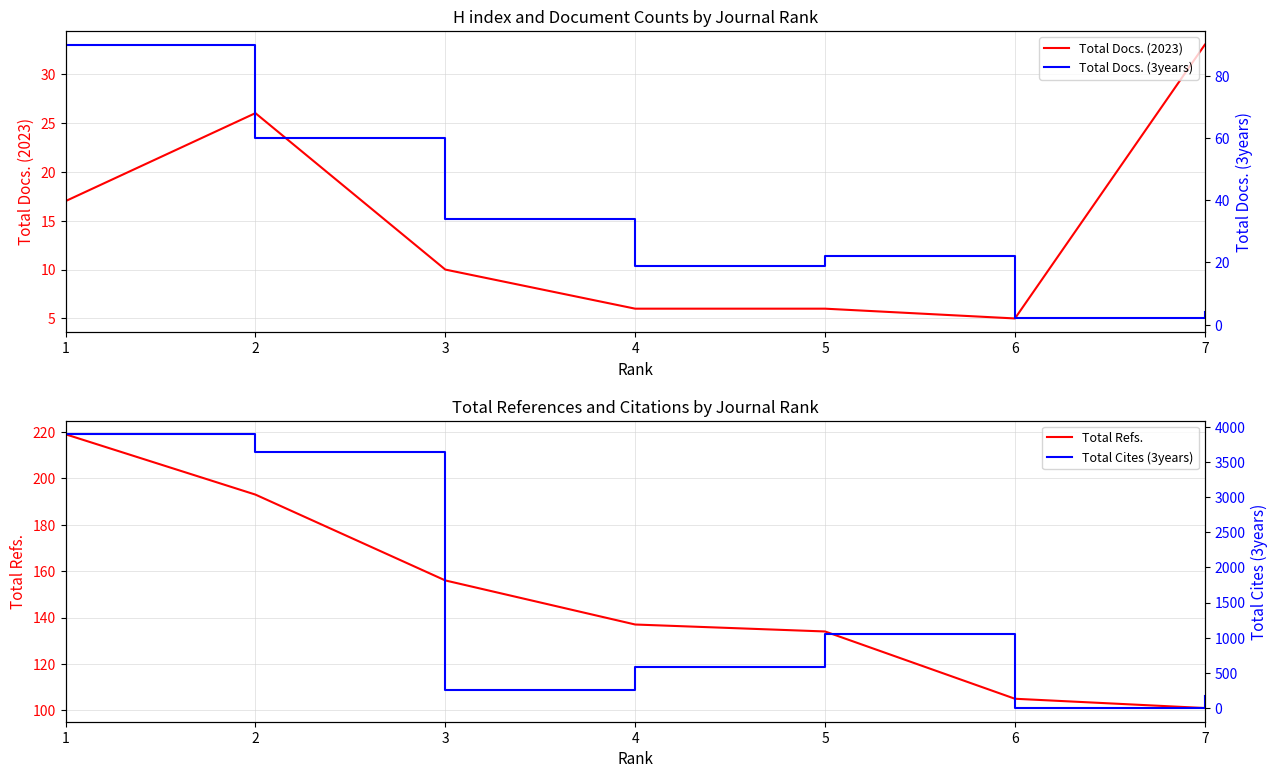

What value does the Total Refs. series have at 5?

134